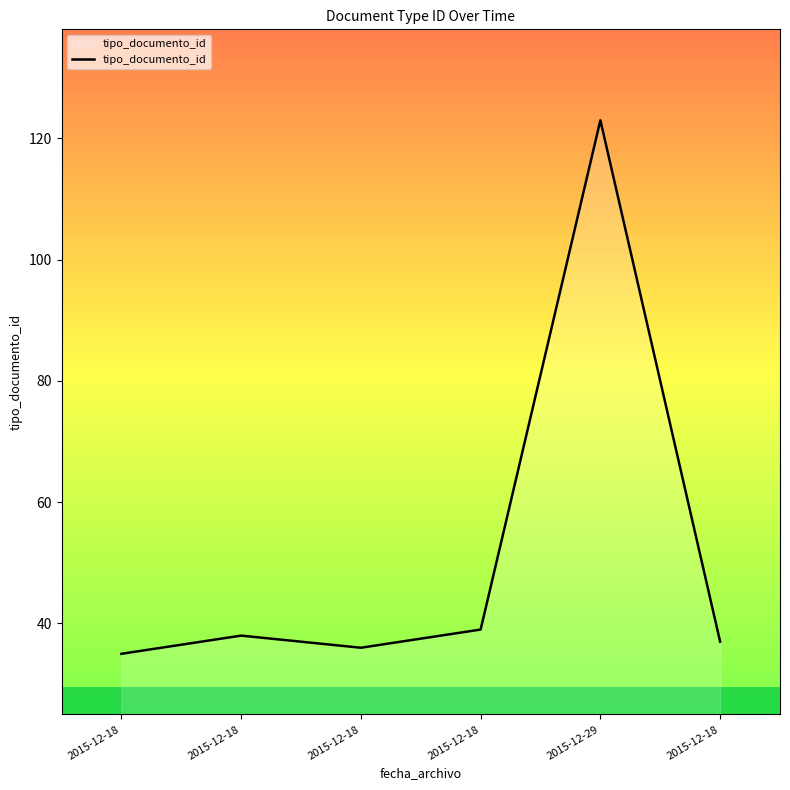

Reading right to left, what are all the values shown in this chart?

37	123	39	36	38	35